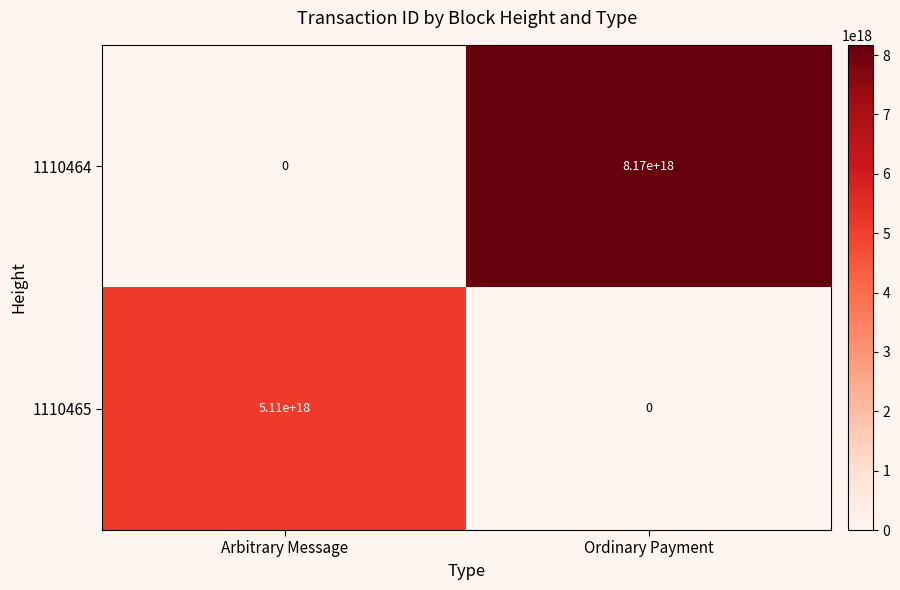

Which category has the lowest value in the 1110465 series?

Ordinary Payment